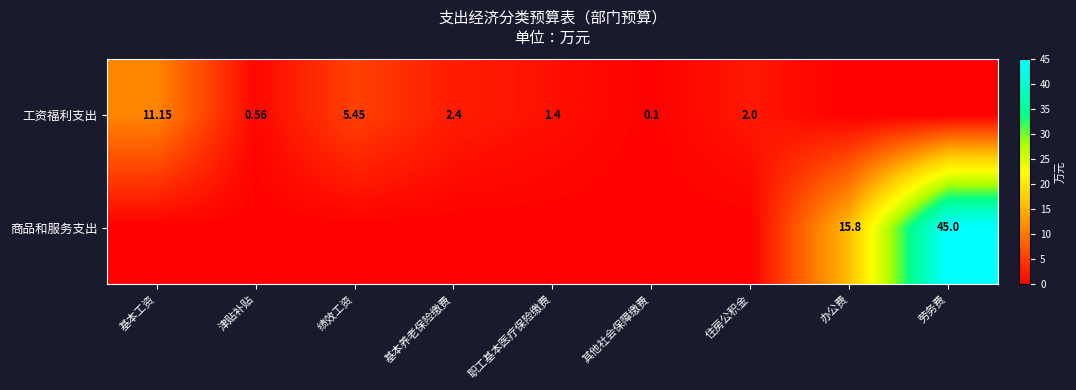

Where is 工资福利支出 nearest to the value 5?

绩效工资